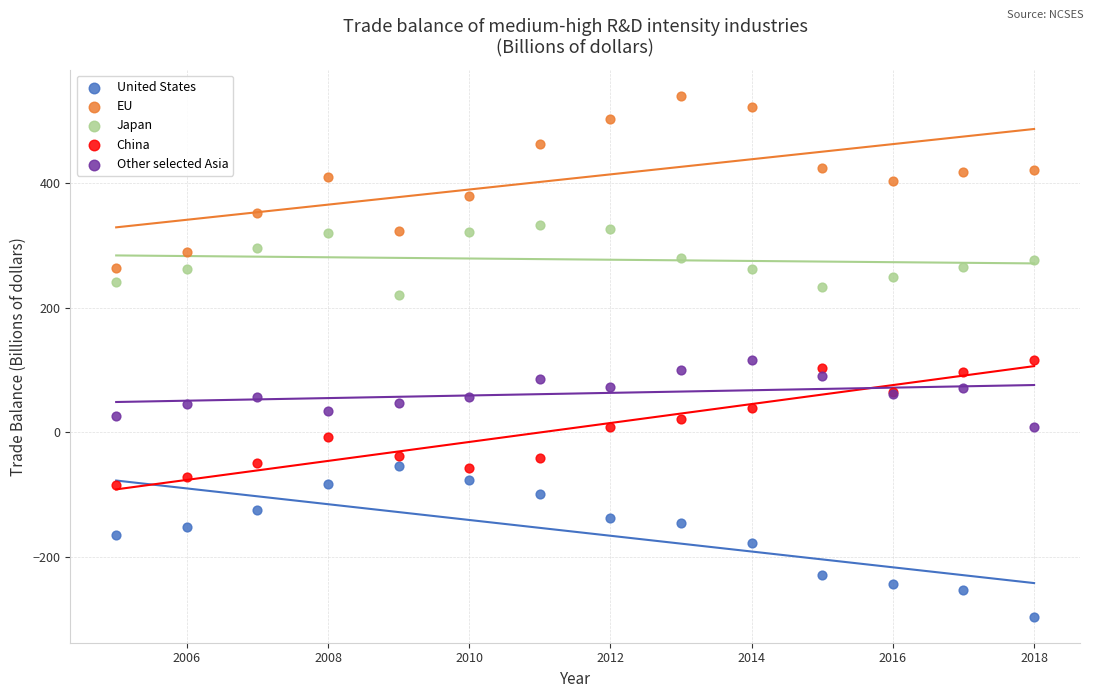

What are all the series names shown in the legend?

United States, EU, Japan, China, Other selected Asia